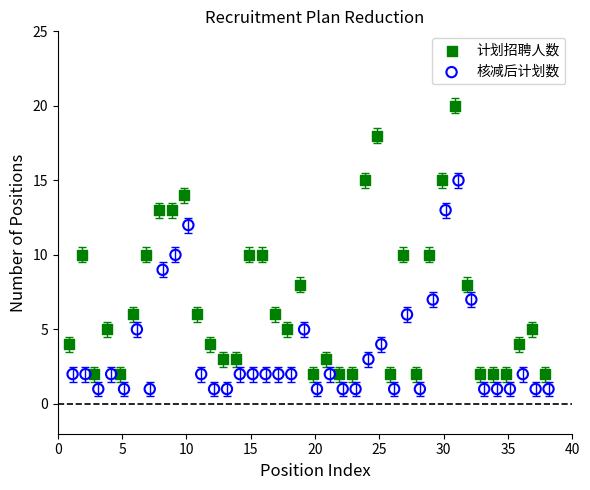

Which series has the largest Y range (max minus min)?

计划招聘人数